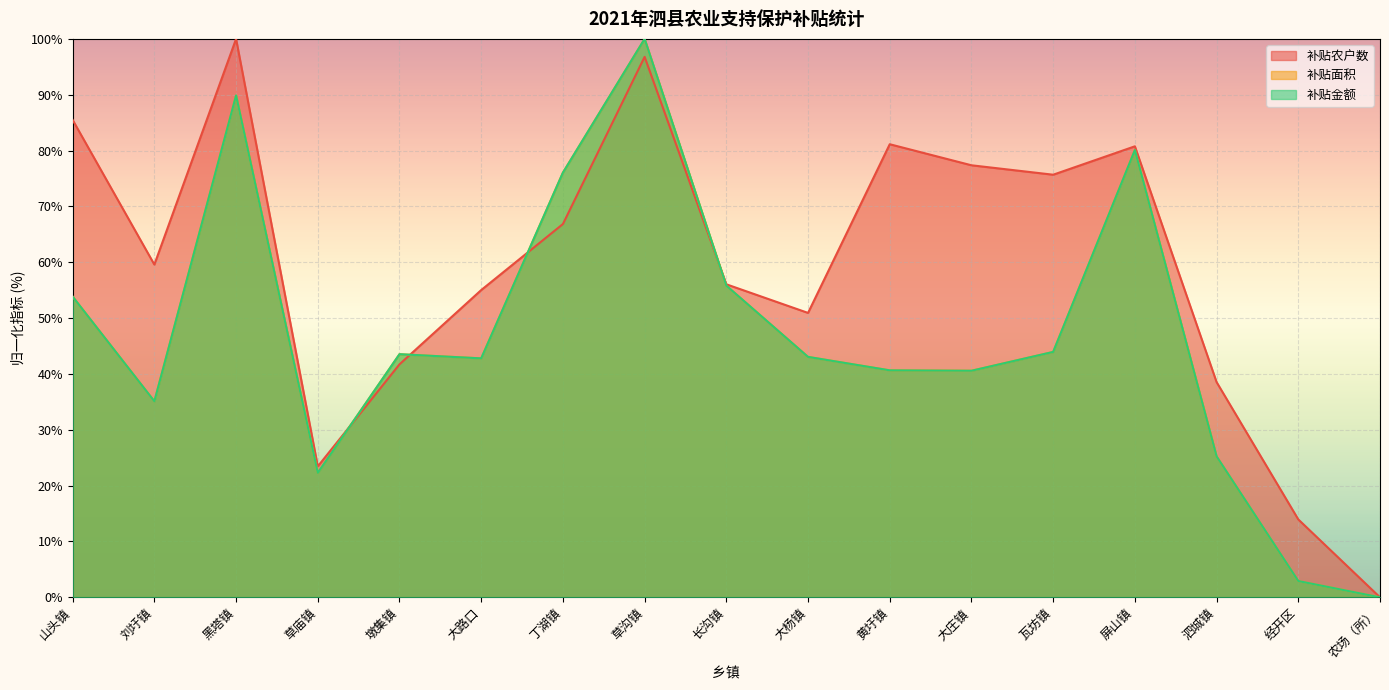

Where is the first local maximum for 补贴农户数?

黑塔镇